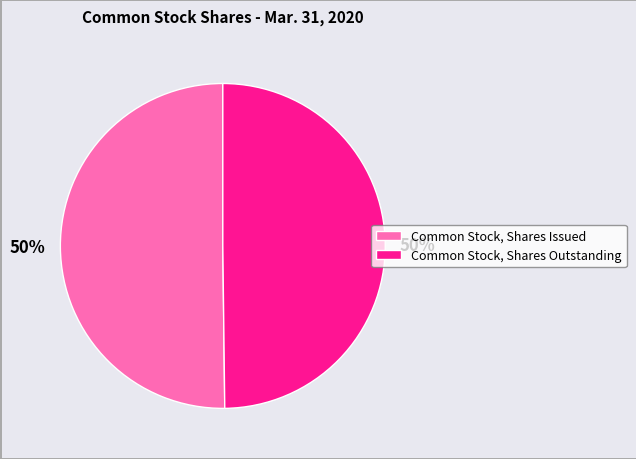

To the nearest percent, what portion does Common Stock, Shares Issued represent?

50%